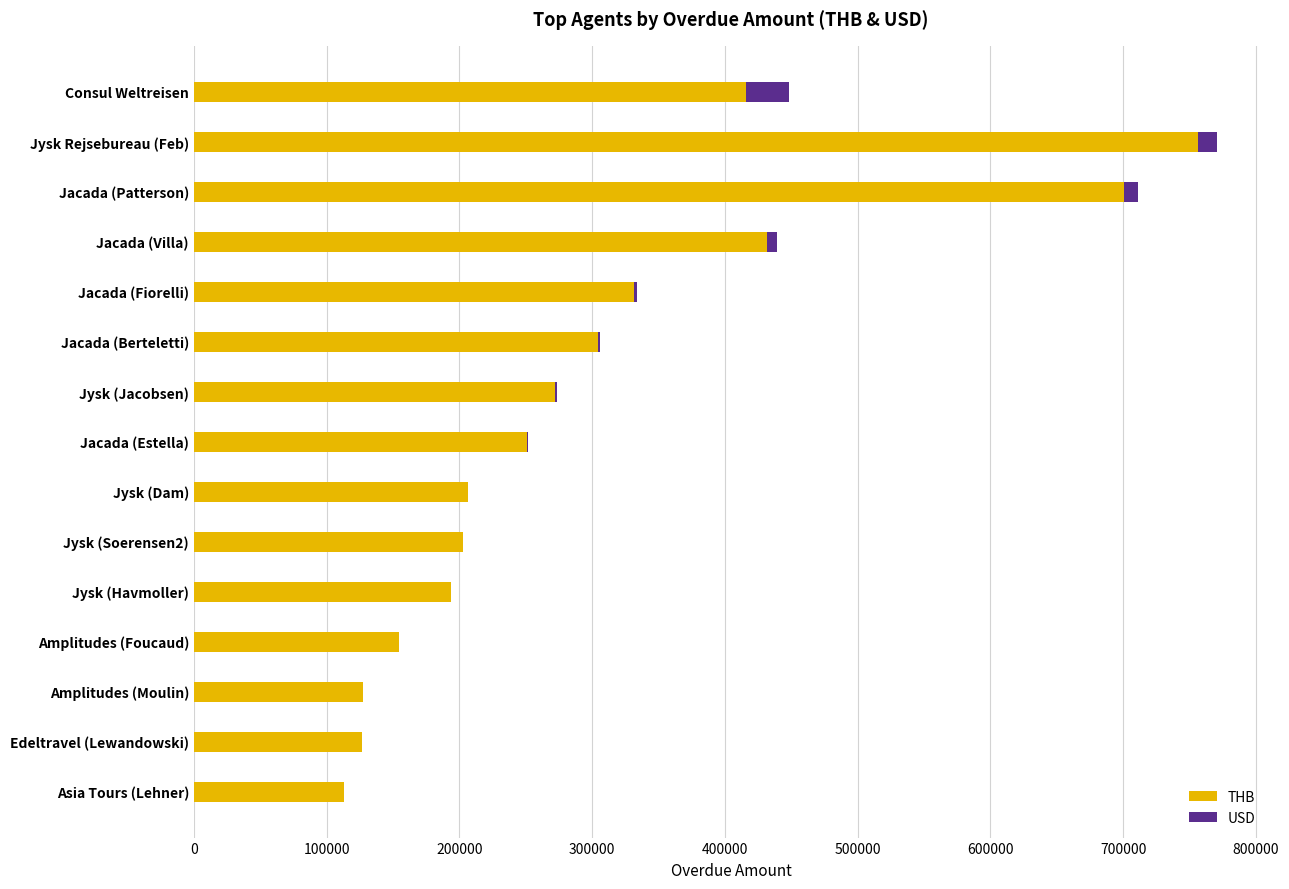

True or false: THB has a value of 34688 at Asia Tours (Lehner).

False